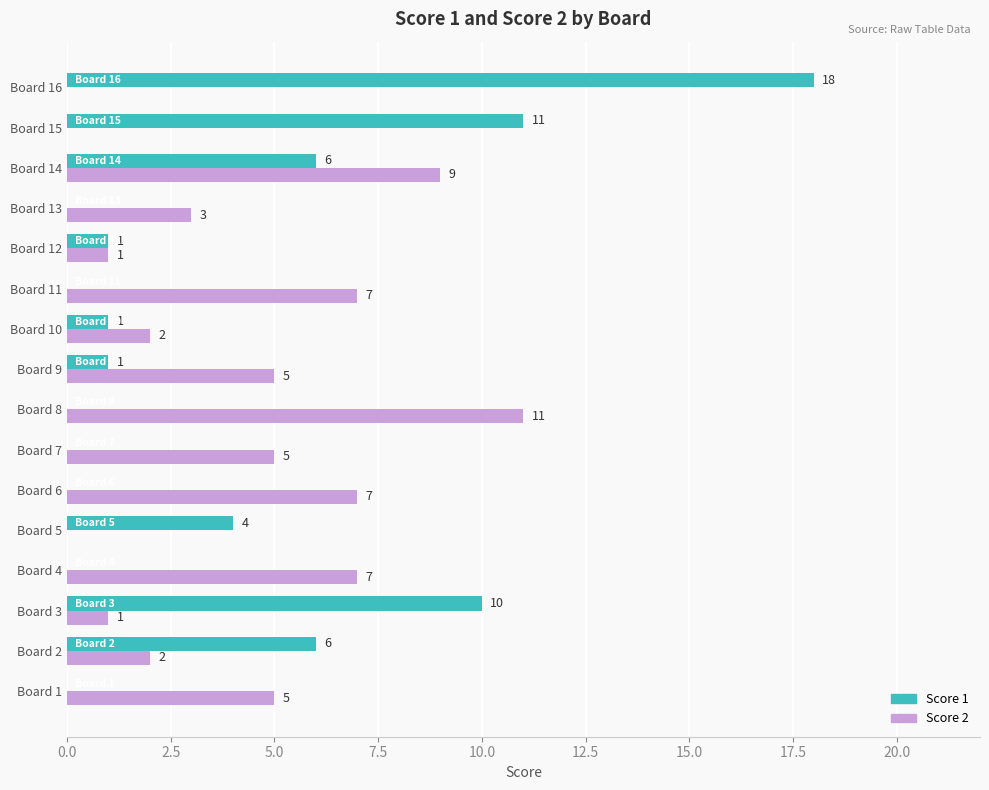

What is the approximate value of Score 1 at Board 3, to the nearest 10?

10